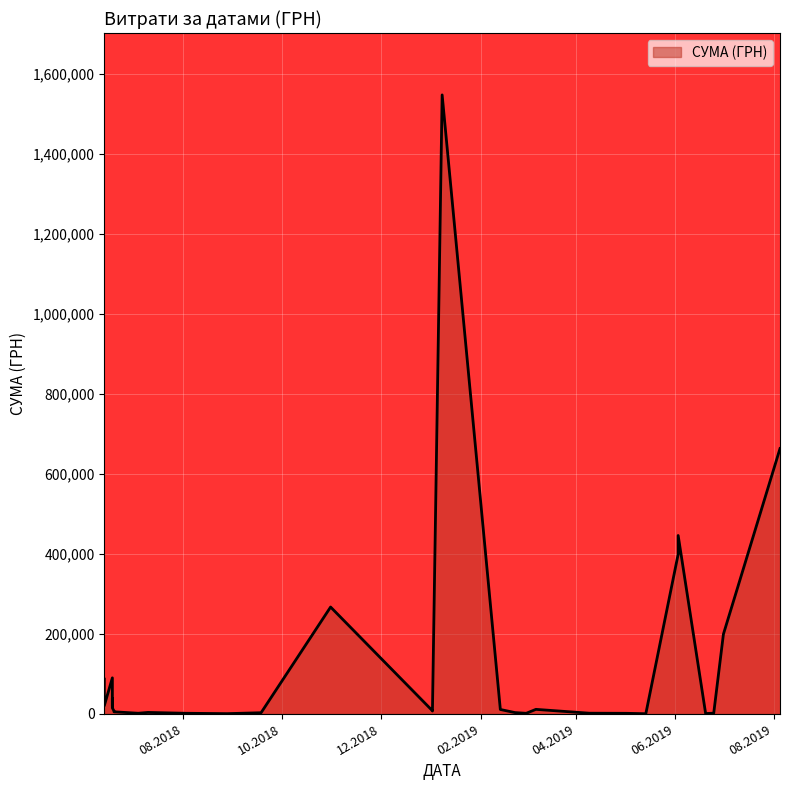

True or false: there are more than 0 points higher than both neighbors.

True